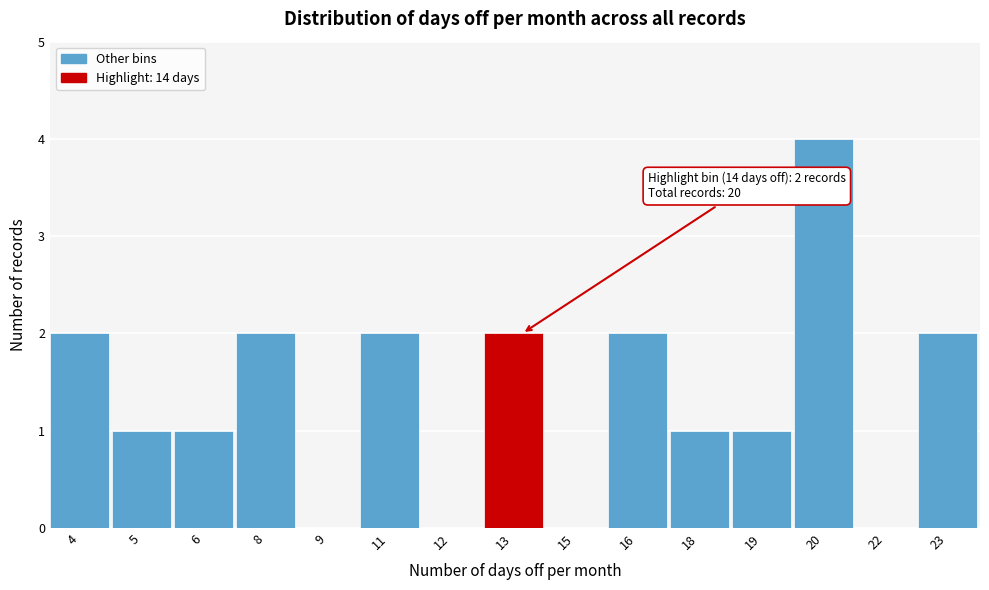

Reading right to left, what are all the values shown in this chart?

23=2	22=0	20=4	19=1	18=1	16=2	15=0	13=2	12=0	11=2	9=0	8=2	6=1	5=1	4=2